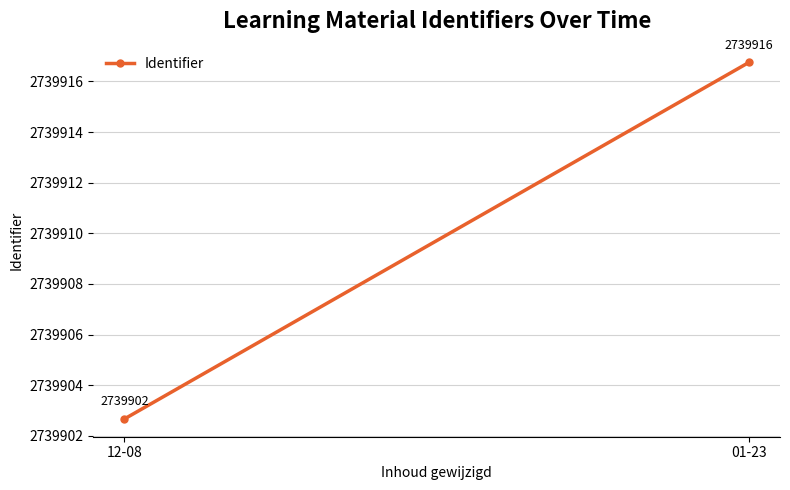

What is the change in value from 12-08 to 01-23?

+14.1